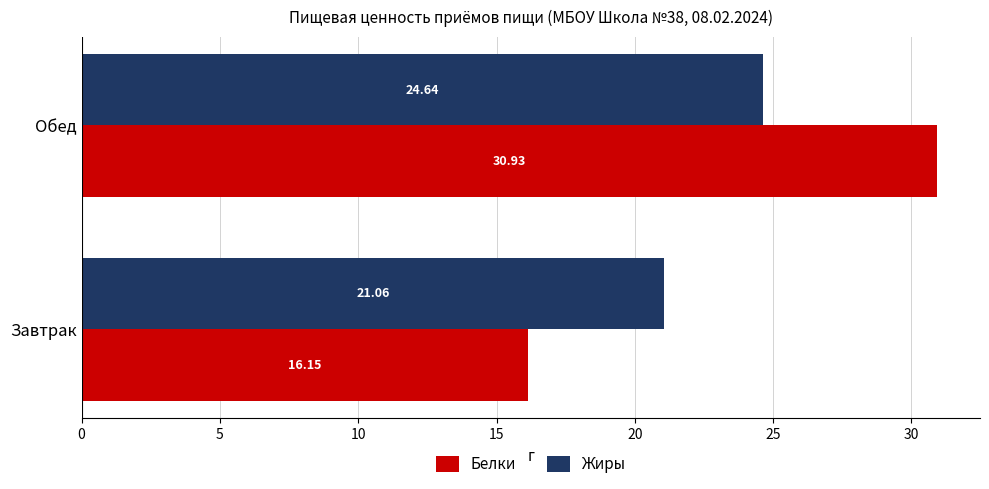

Which category has the highest value across all series?

Обед